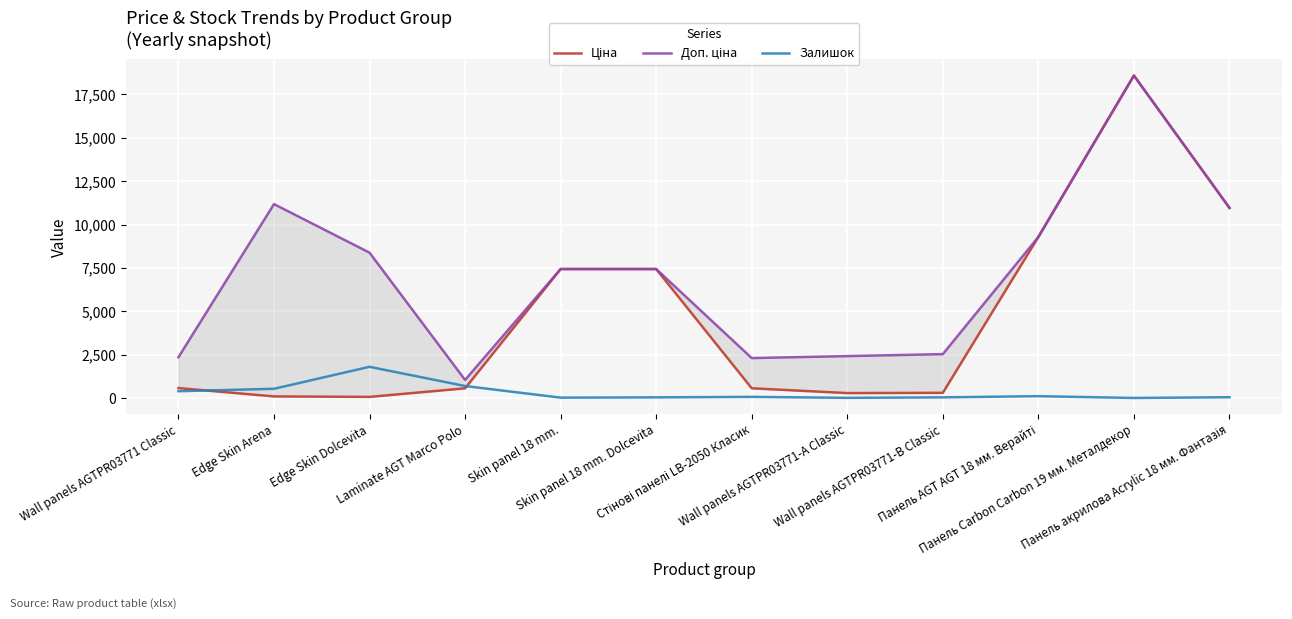

What is the total value across all series at Панель AGT AGT 18 мм. Верайті?

18705.9